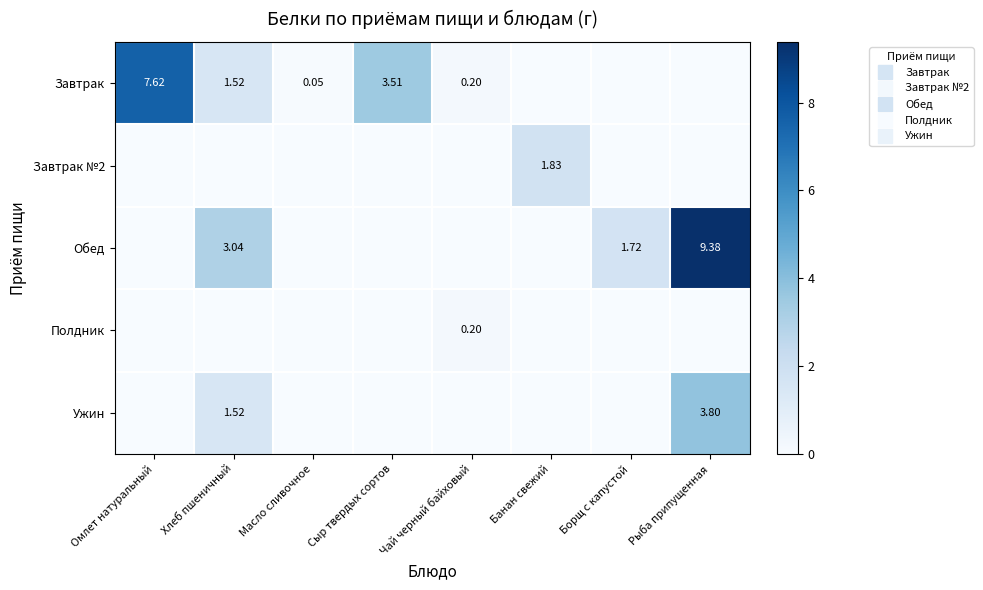

Is it true that Завтрак №2 equals 0.0 at Рыба припущенная?

True